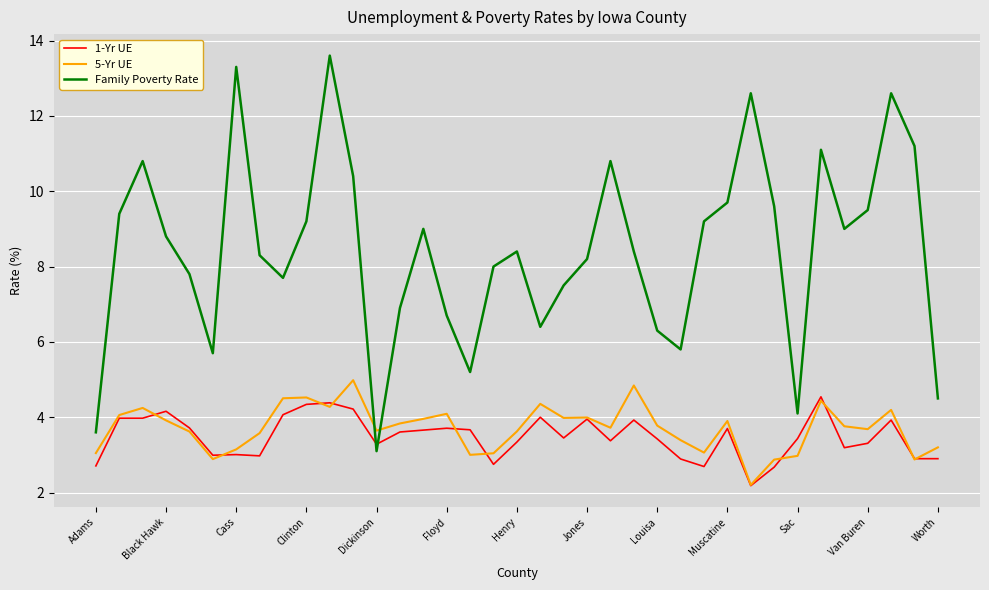

Does the chart display data point markers on the line(s)?

No